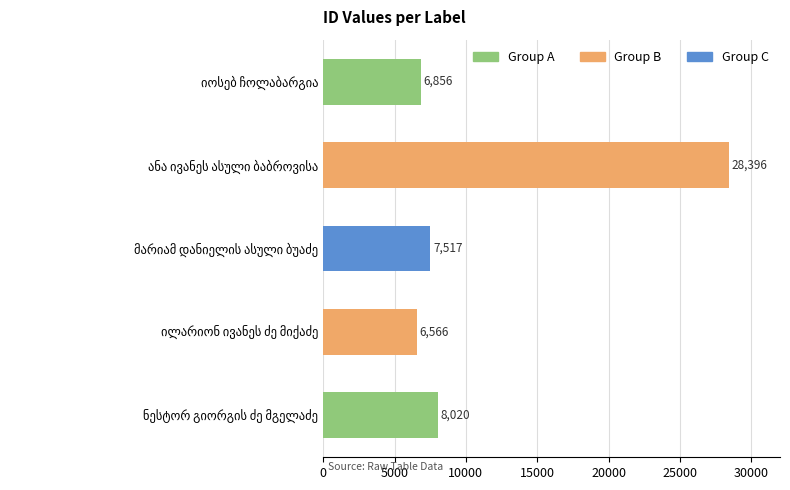

Does the chart contain any negative values?

No